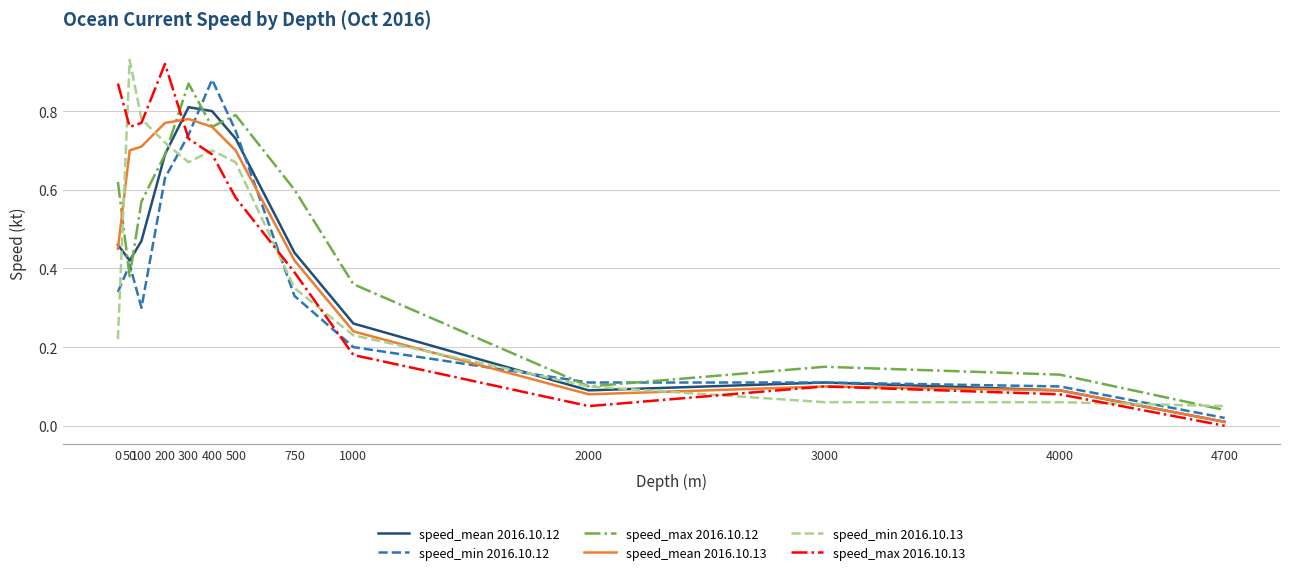

Rank the series at 100 from lowest to highest value.

speed_min 2016.10.12, speed_mean 2016.10.12, speed_max 2016.10.12, speed_mean 2016.10.13, speed_max 2016.10.13, speed_min 2016.10.13